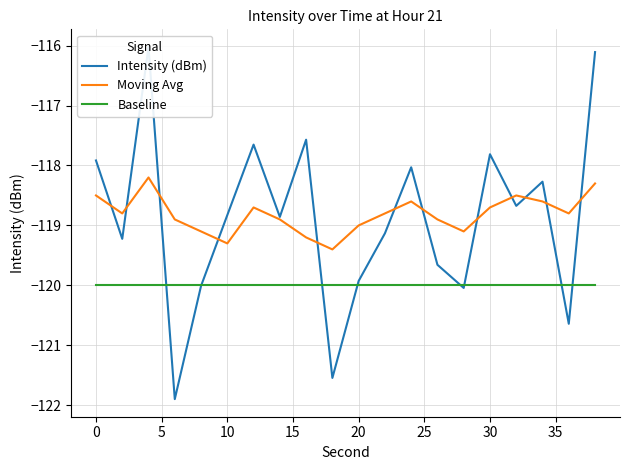

What is the lowest value of the Moving Avg series?

-119.4